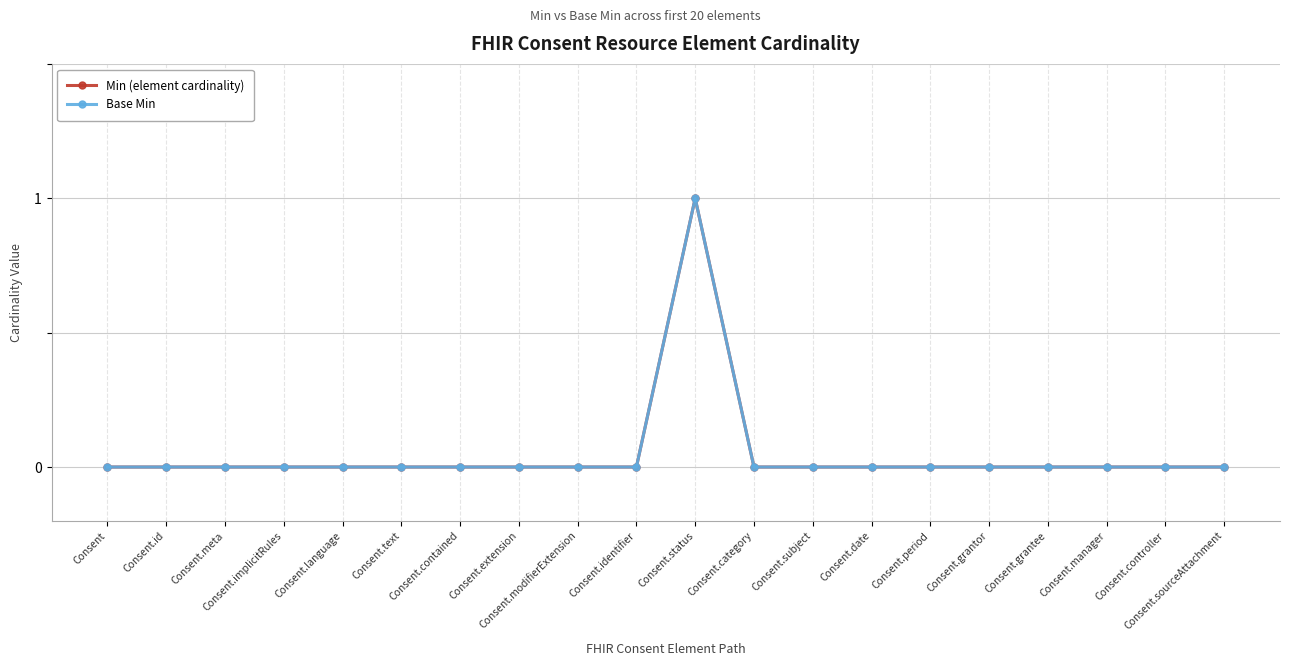

Is it true that Base Min equals 0 at Consent.grantee?

True